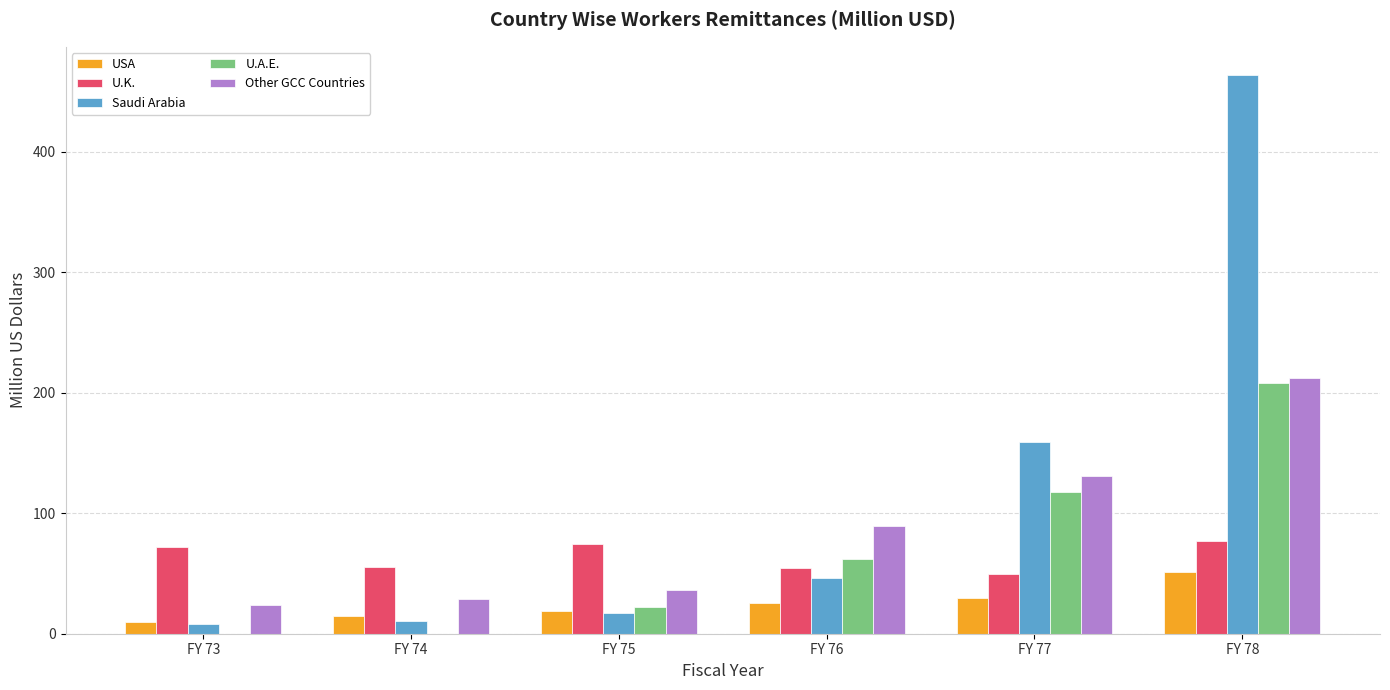

What are all the series names shown in the legend?

USA, U.K., Saudi Arabia, U.A.E., Other GCC Countries